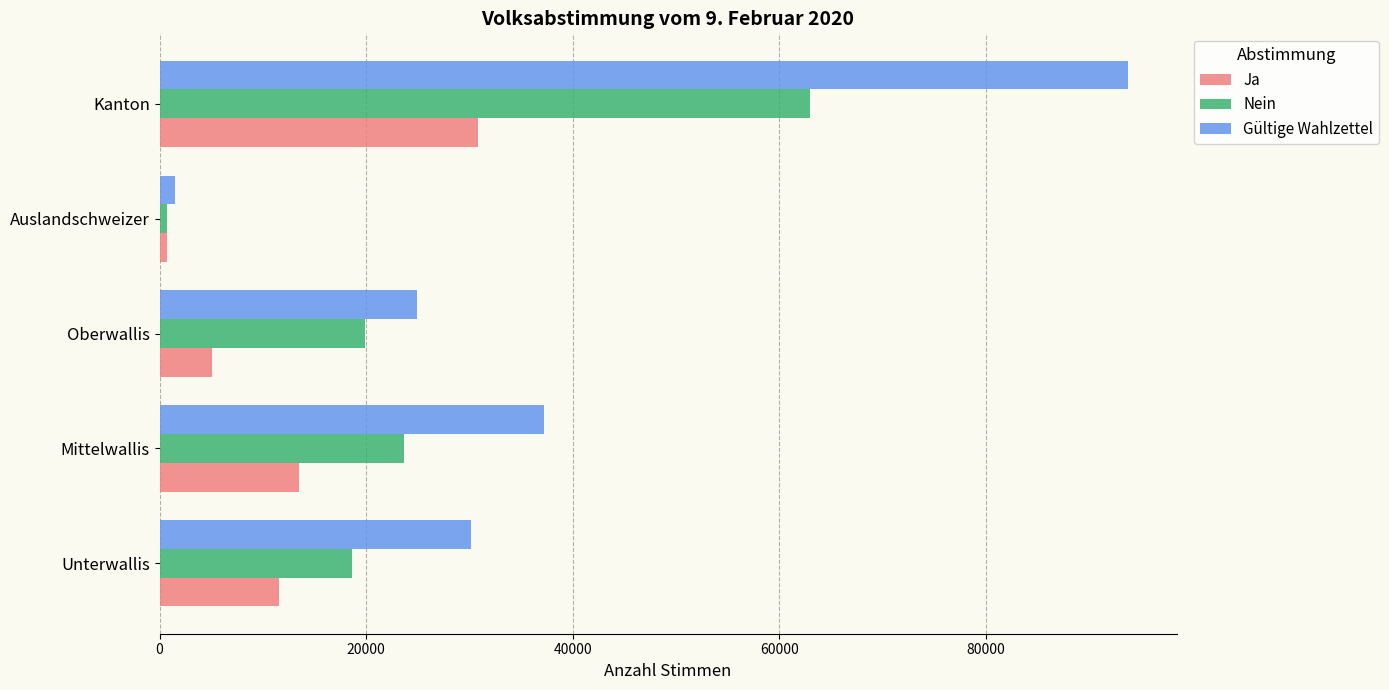

Rank the categories by Gültige Wahlzettel value from lowest to highest.

Auslandschweizer, Oberwallis, Unterwallis, Mittelwallis, Kanton